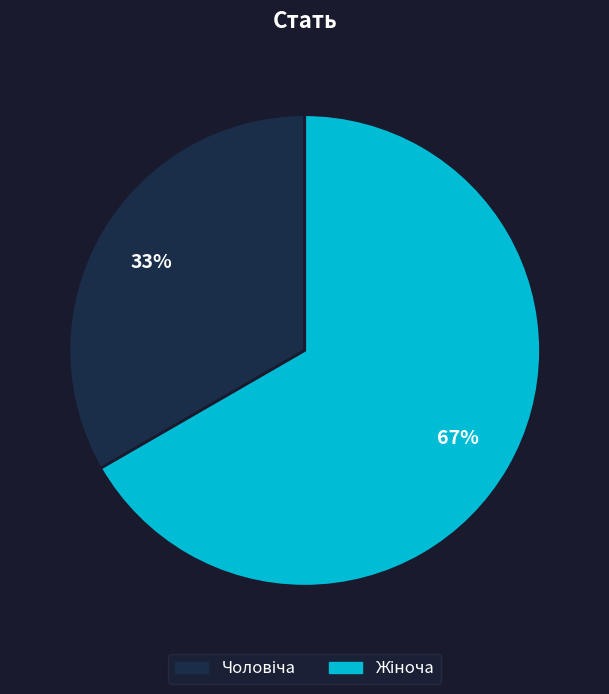

Count the number of slices in the pie.

2